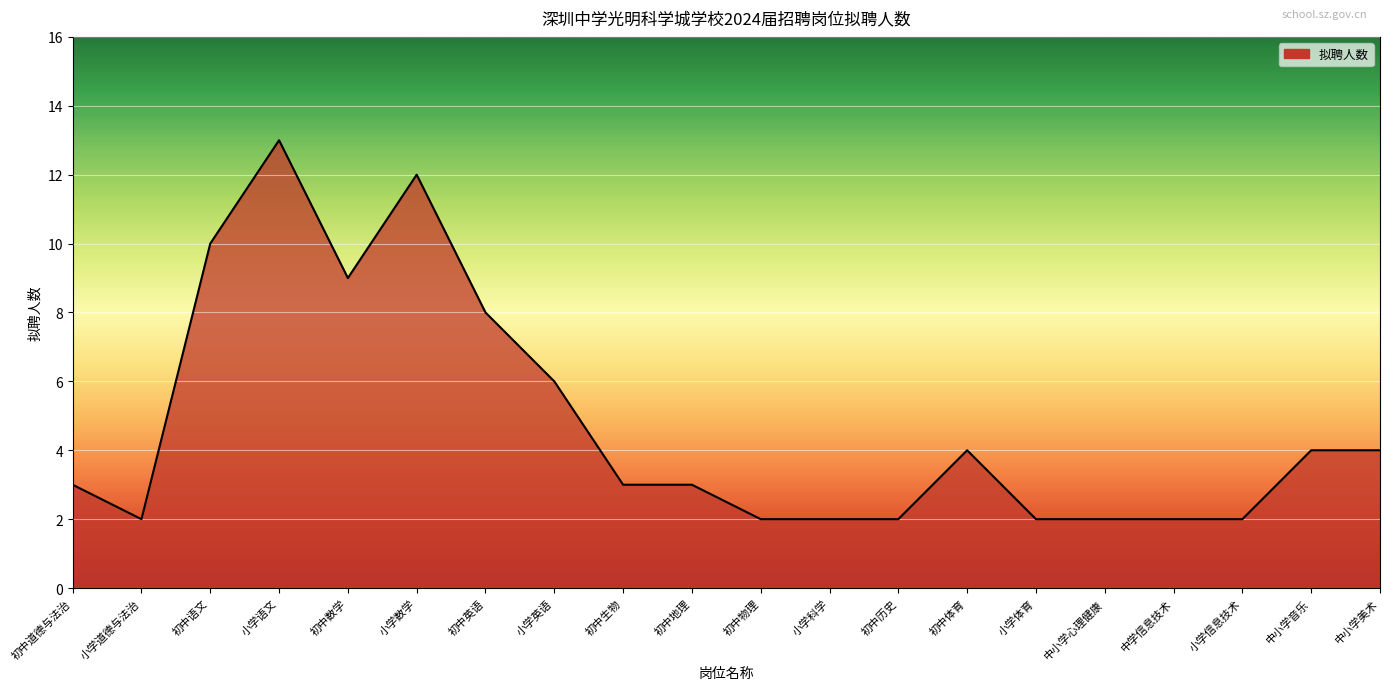

What position from the right is 中小学音乐?

2